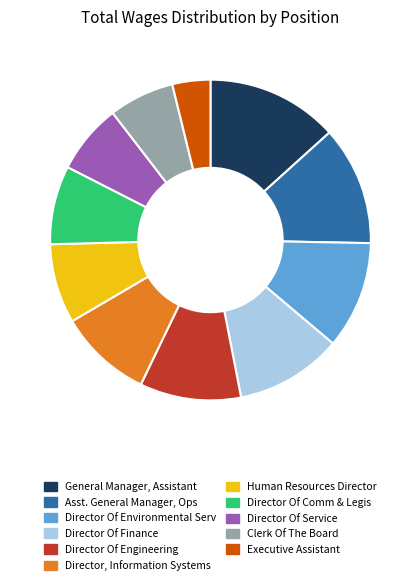

Is there any slice that represents more than half of the pie?

No